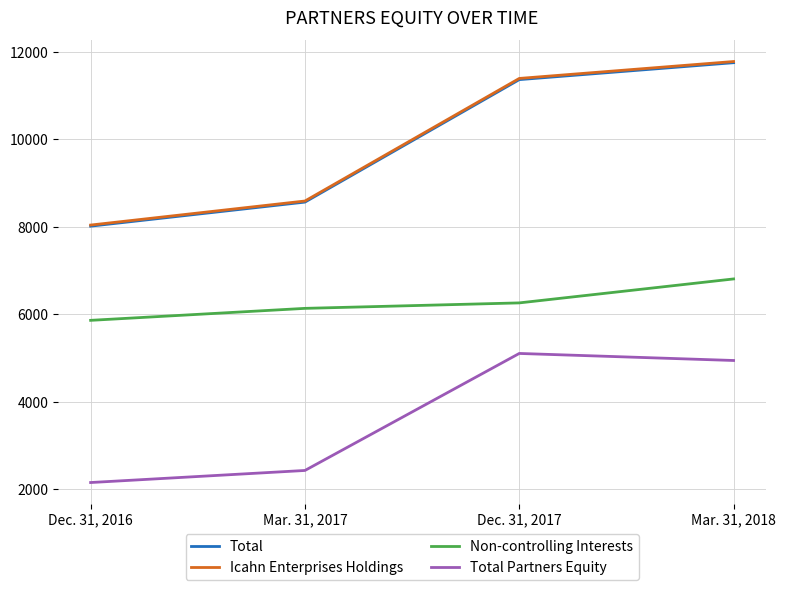

Reading left to right, list all the values displayed in this chart.

Total: Dec. 31, 2016=8017	Mar. 31, 2017=8567	Dec. 31, 2017=11368	Mar. 31, 2018=11755
Icahn Enterprises Holdings: Dec. 31, 2016=8042	Mar. 31, 2017=8592	Dec. 31, 2017=11395	Mar. 31, 2018=11782
Non-controlling Interests: Dec. 31, 2016=5863	Mar. 31, 2017=6137	Dec. 31, 2017=6262	Mar. 31, 2018=6810
Total Partners Equity: Dec. 31, 2016=2154	Mar. 31, 2017=2430	Dec. 31, 2017=5106	Mar. 31, 2018=4945